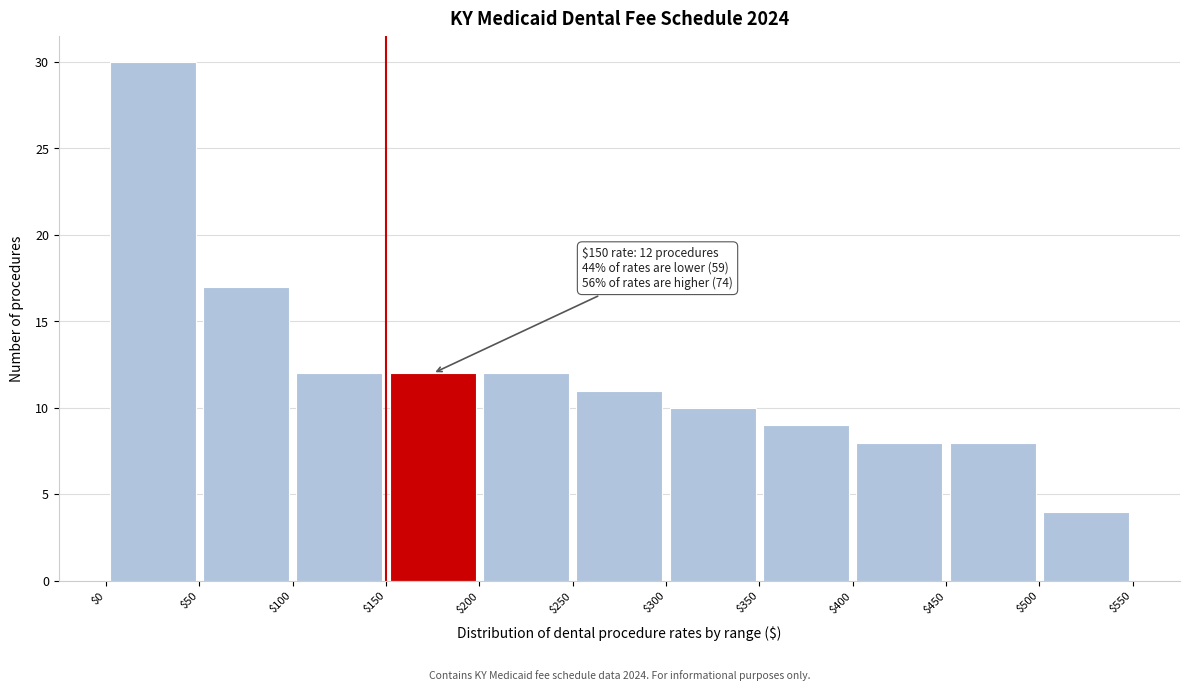

Over which range of the x-axis is the bar tallest?

$0 to $50